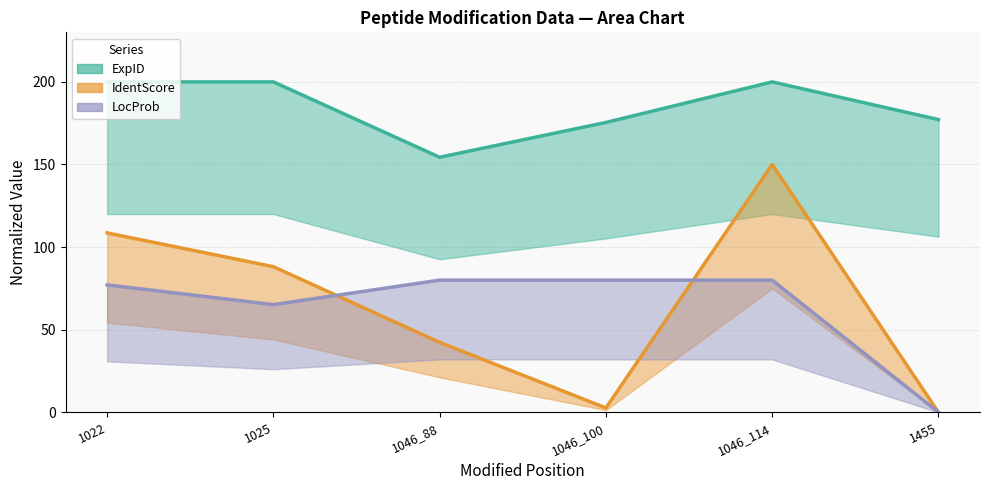

Reading right to left, list all the values displayed in this chart.

ExpID: 177.2	200.0	175.4	154.4	200.0	200.0
IdentScore: 0.0	150.0	2.6	42.3	88.1	108.6
LocProb: 0.0	80.0	80.0	80.0	65.2	77.1